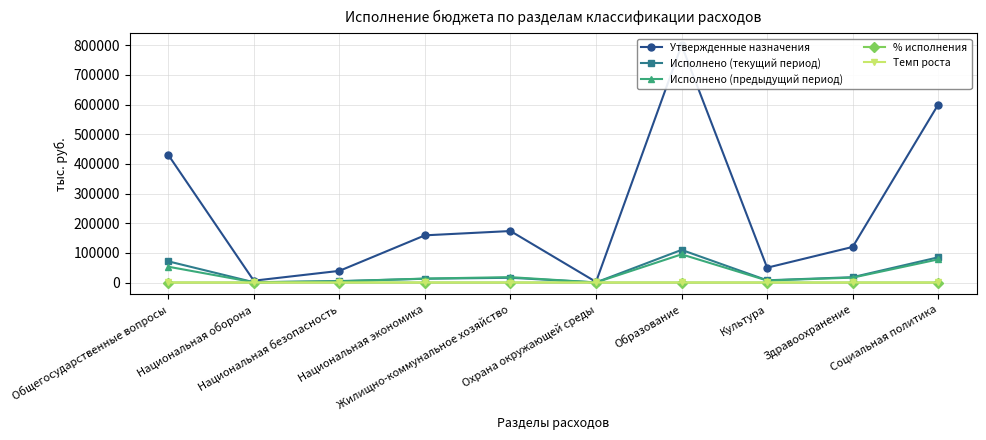

The value of Утвержденные назначения at Культура is 88316.5. True or false?

False